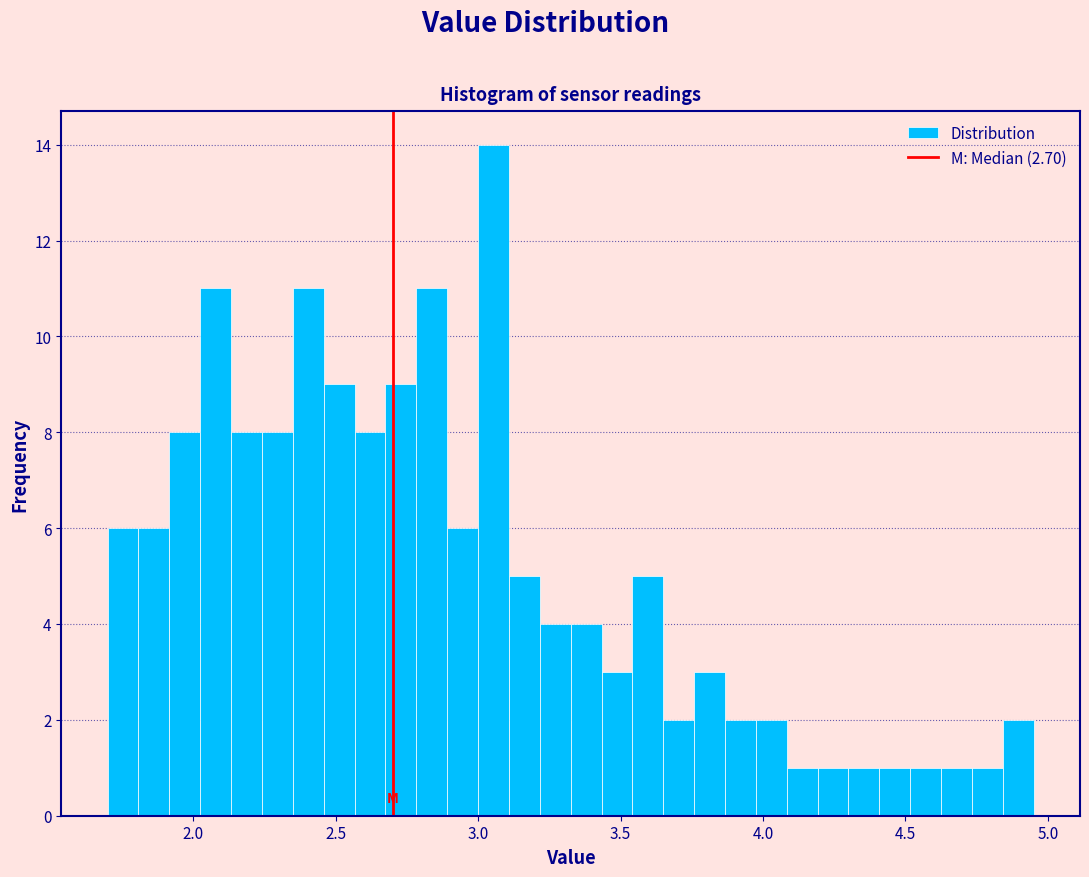

Read against the x-axis, roughly where is the centre of the tallest bar?

3.05